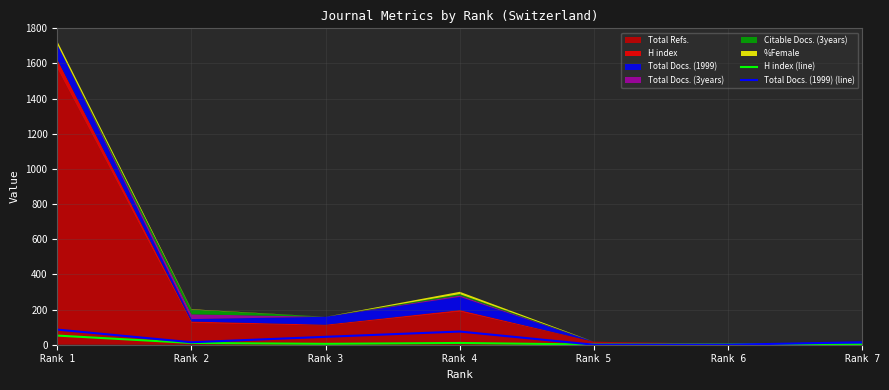

At which category is the sum across all series the highest?

Rank 1